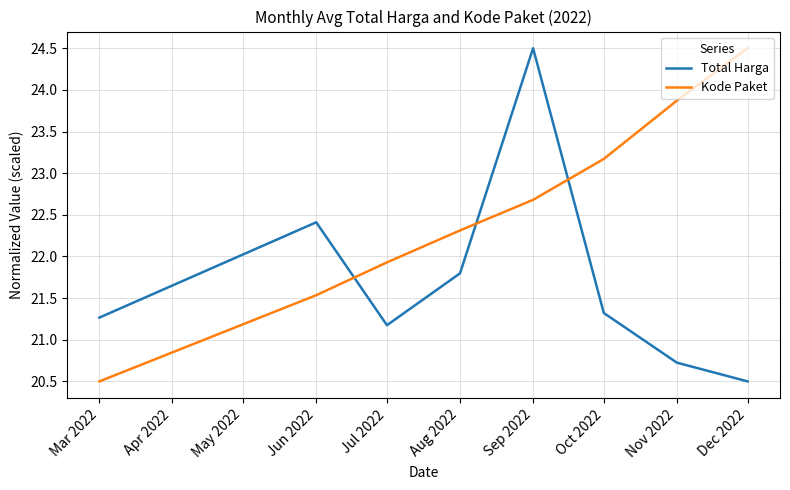

What are all the series names shown in the legend?

Total Harga, Kode Paket